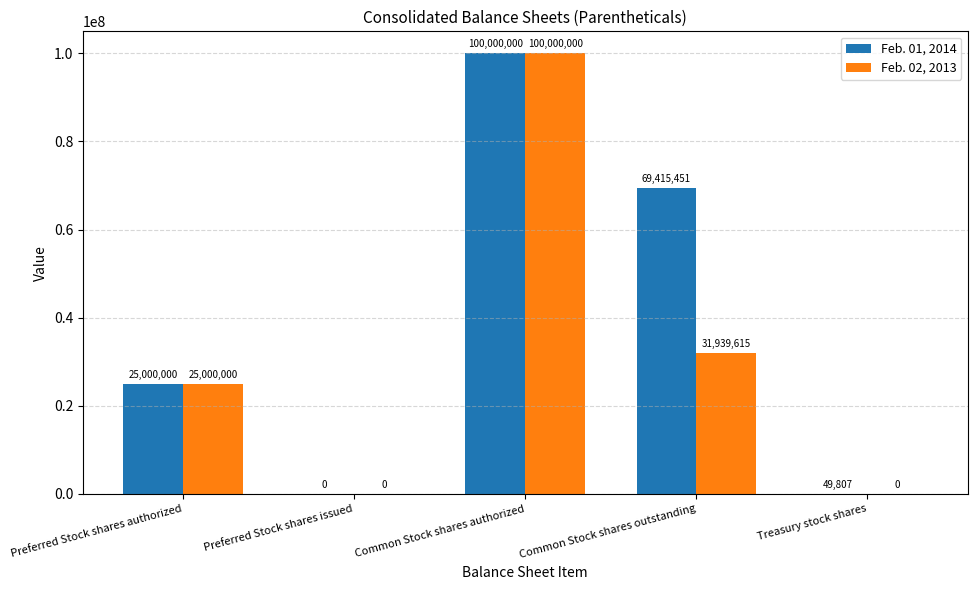

Which series has the largest total across all categories?

Feb. 01, 2014